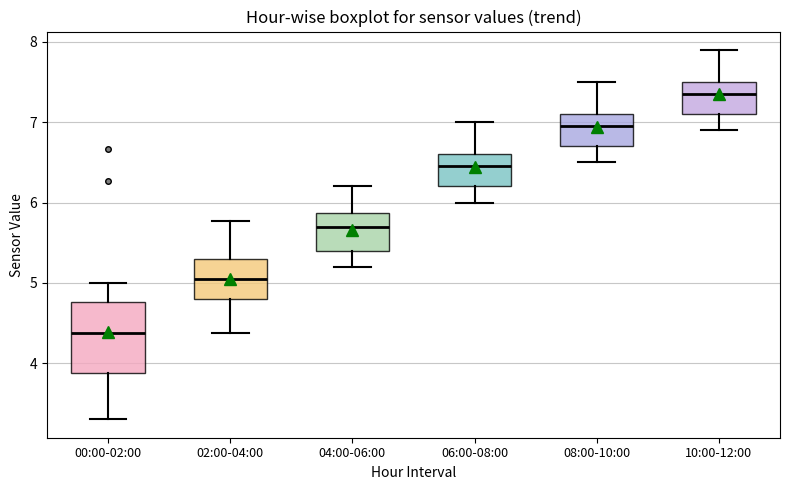

Which box's median line is the lowest?

00:00-02:00